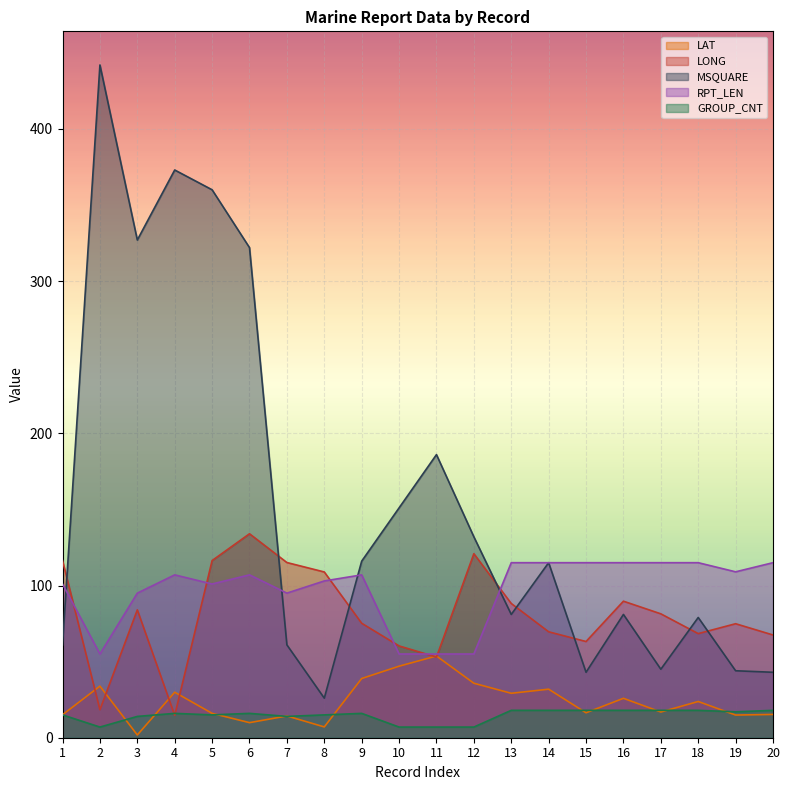

What is the value of the RPT_LEN point at the 17th from the left?

115.0